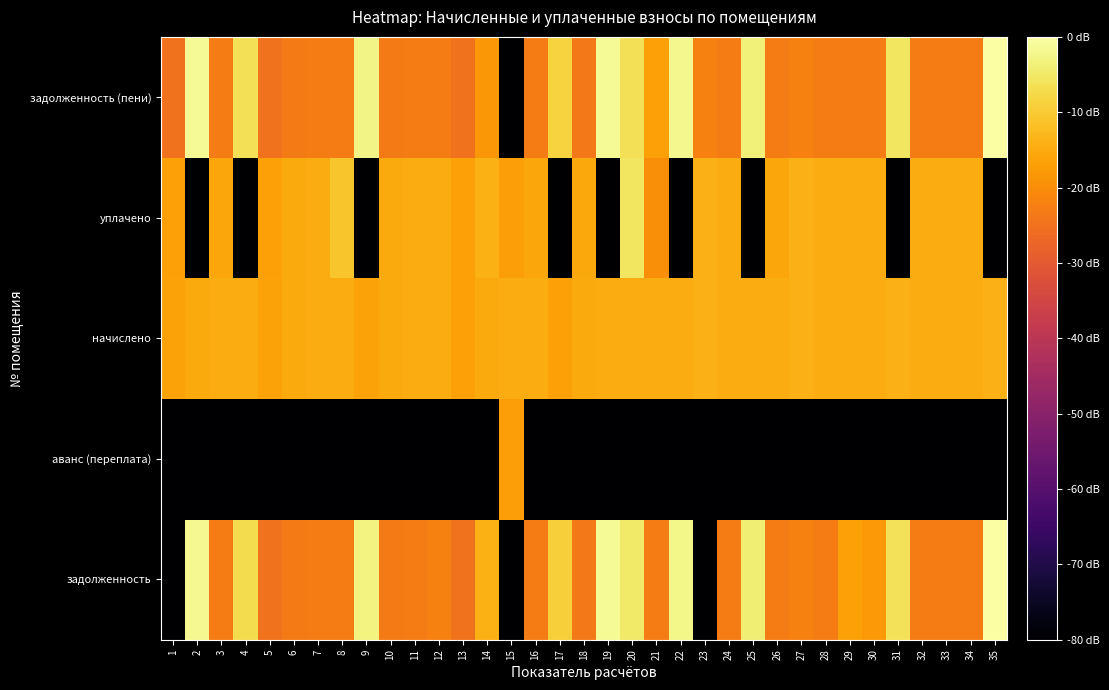

Rank the series by their maximum value, from highest to lowest.

задолженность (пени), задолженность, уплачено, начислено, аванс (переплата)